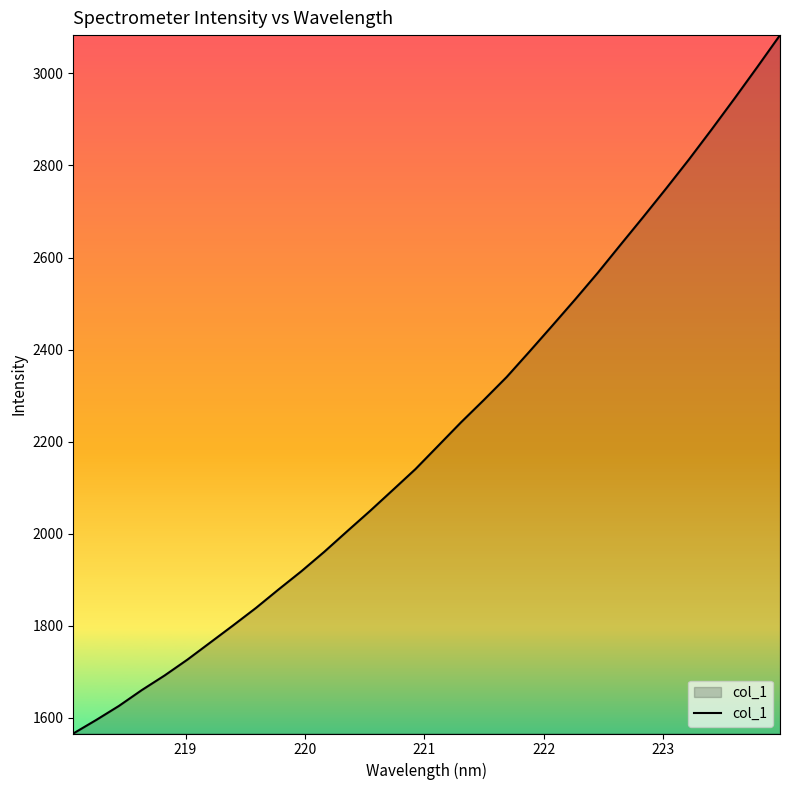

What is the difference between the maximum and minimum values?

1517.8